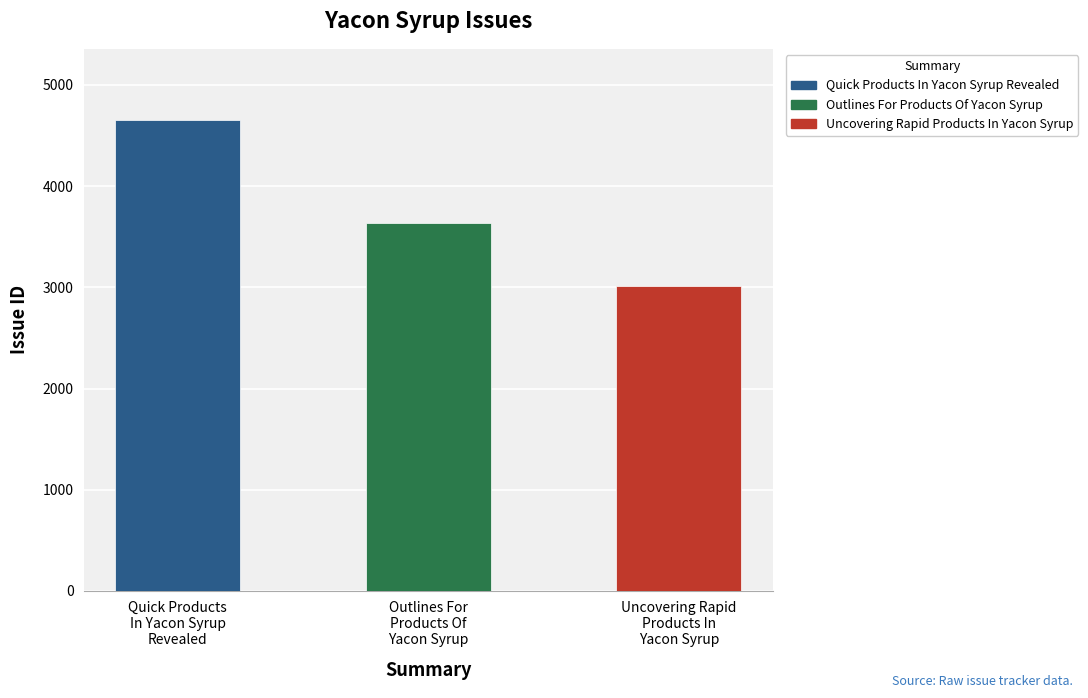

True or false: the data shows 6385 at Outlines For
Products Of
Yacon Syrup.

False